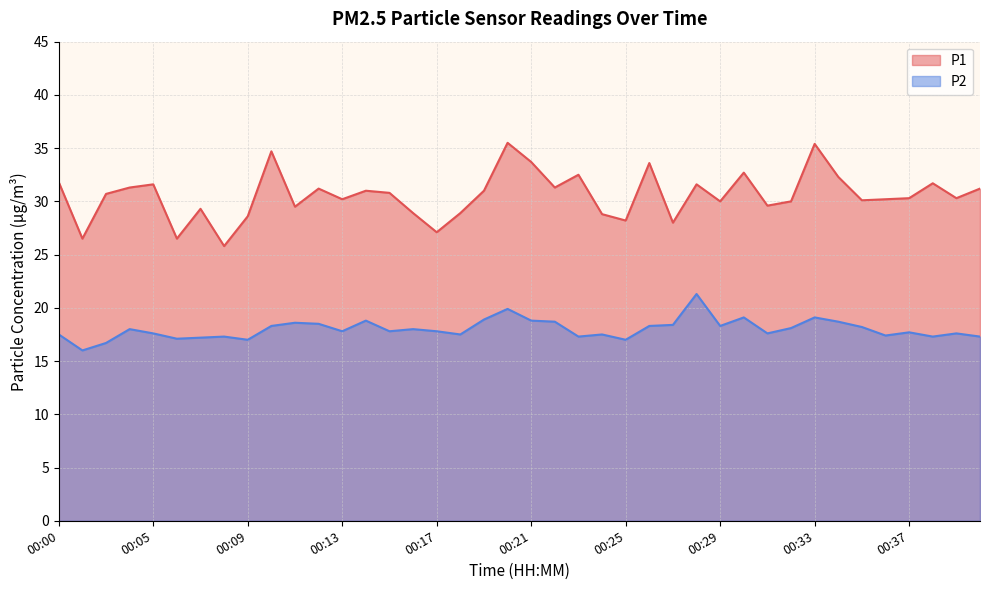

What value does the P1 series have at 00:10?

34.7